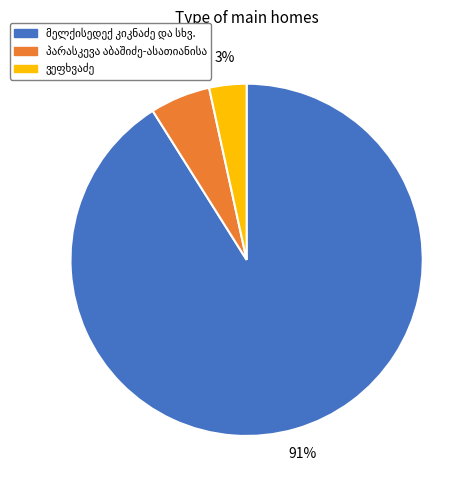

To the nearest percent, what is the difference between the largest and smallest slice percentages?

88%